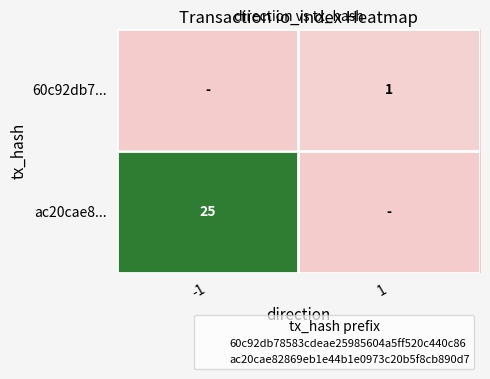

The value of 60c92db7... at 1 is 2. True or false?

False